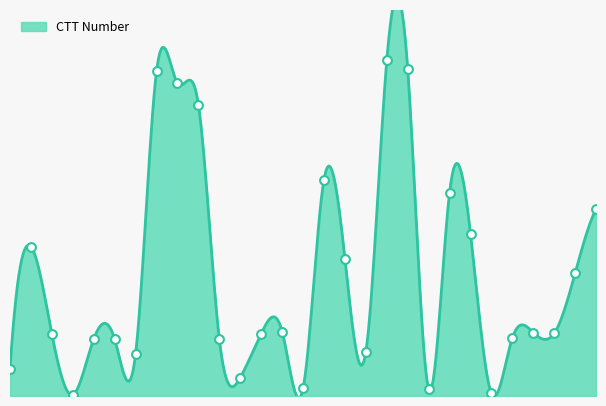

What is the change in value from 20 to 22?

-14513